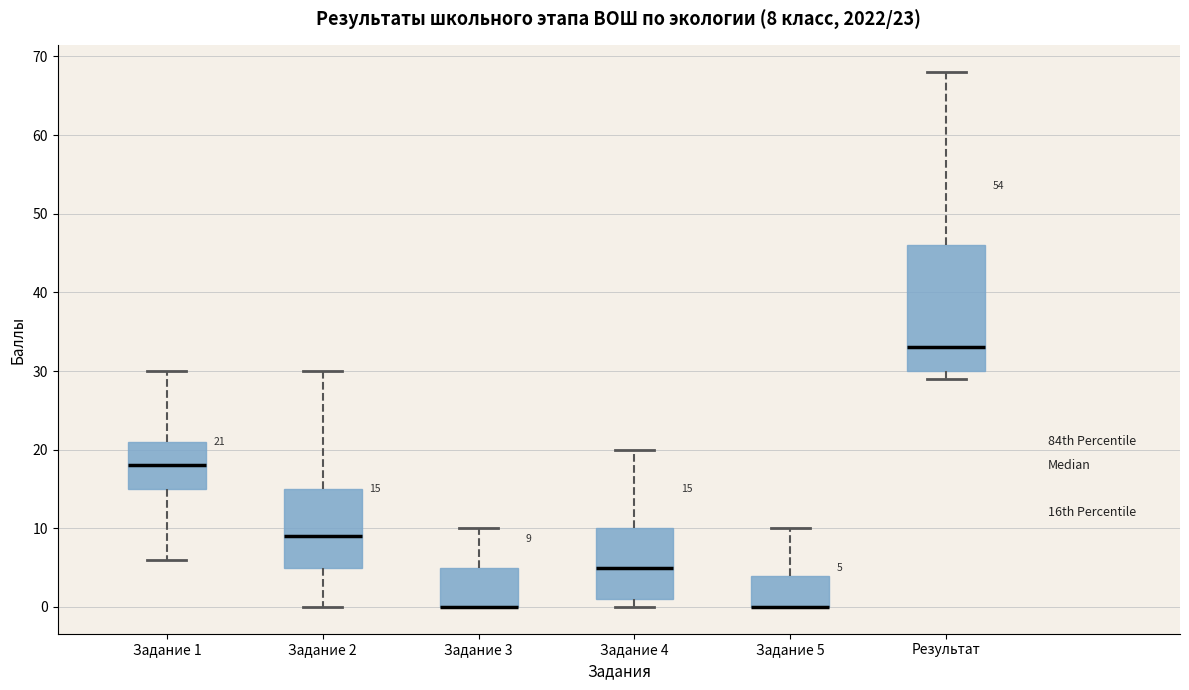

Which box is the tallest, from its lower edge to its upper edge?

Результат